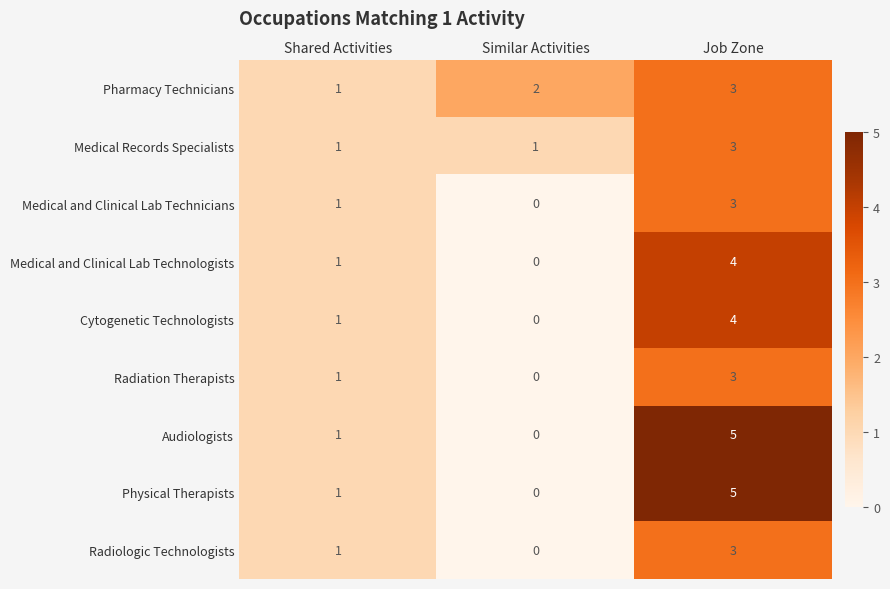

At which label is Audiologists closest to 2?

Shared Activities